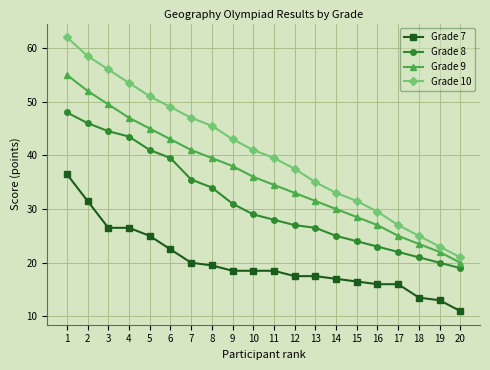

Reading right to left, what are all the values shown in this chart?

Grade 7: 11.0	13.0	13.5	16.0	16.0	16.5	17.0	17.5	17.5	18.5	18.5	18.5	19.5	20.0	22.5	25.0	26.5	26.5	31.5	36.5
Grade 8: 19.0	20.0	21.0	22.0	23.0	24.0	25.0	26.5	27.0	28.0	29.0	31.0	34.0	35.5	39.5	41.0	43.5	44.5	46.0	48.0
Grade 9: 20.0	22.0	23.5	25.0	27.0	28.5	30.0	31.5	33.0	34.5	36.0	38.0	39.5	41.0	43.0	45.0	47.0	49.5	52.0	55.0
Grade 10: 21.0	23.0	25.0	27.0	29.5	31.5	33.0	35.0	37.5	39.5	41.0	43.0	45.5	47.0	49.0	51.0	53.5	56.0	58.5	62.0